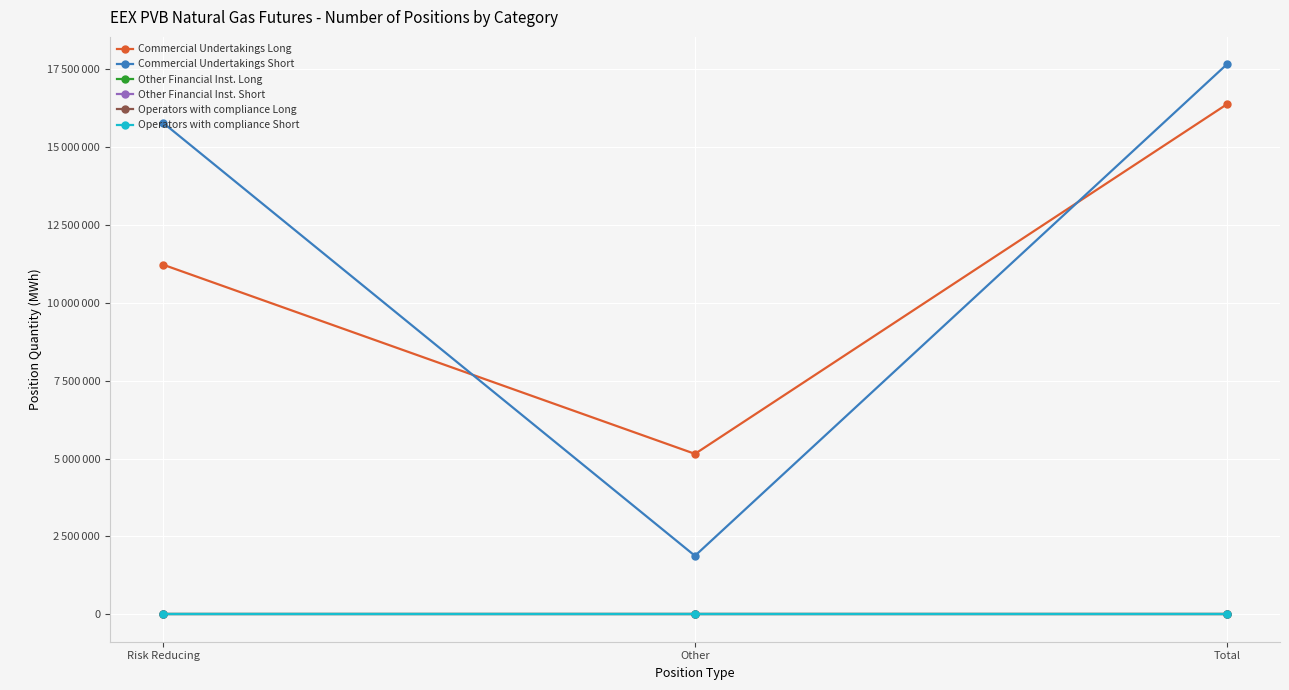

Which series has the largest total across all categories?

Commercial Undertakings Short